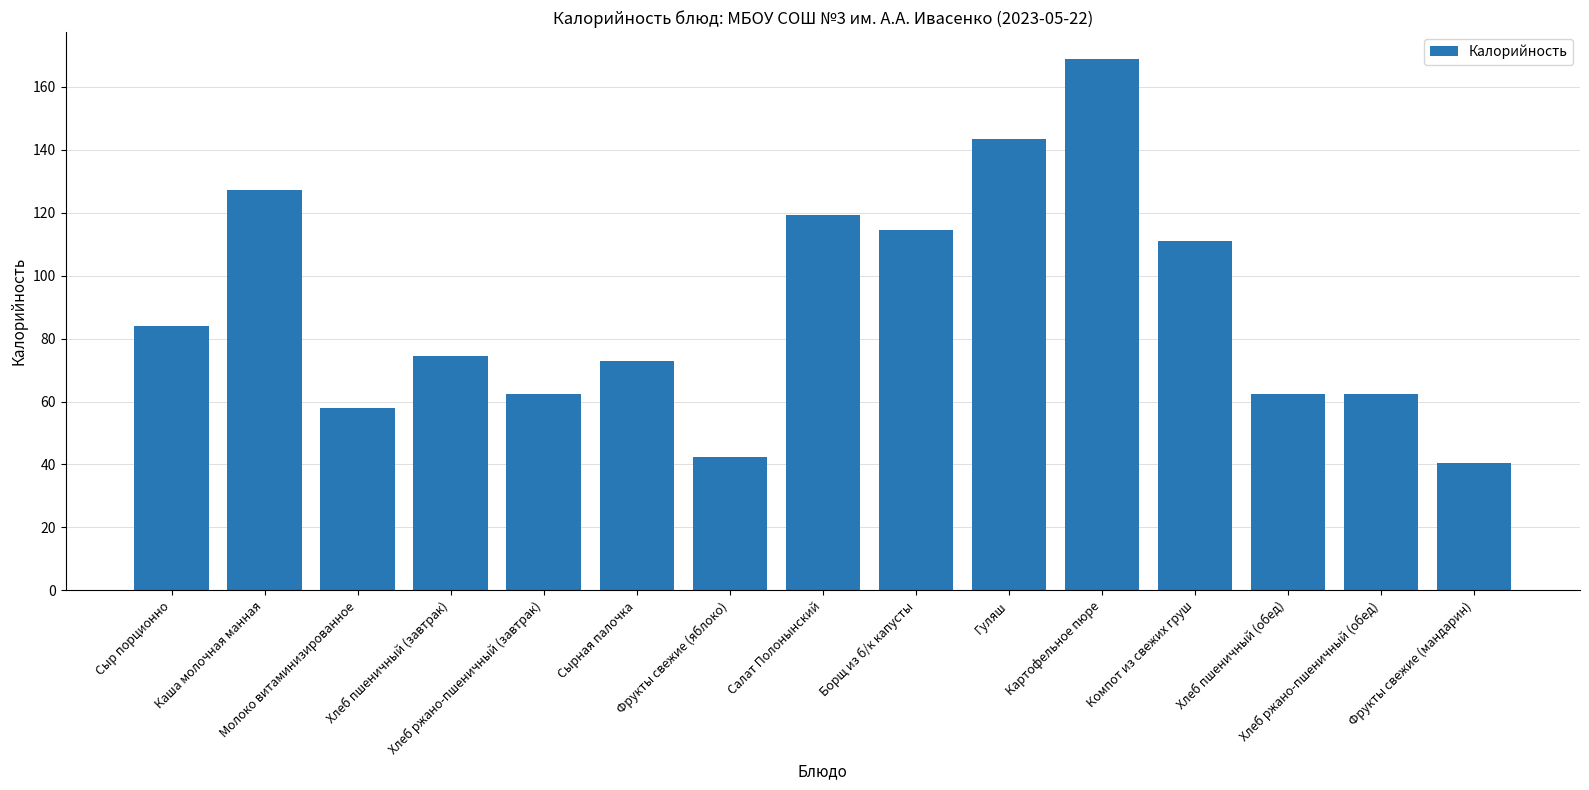

Approximately how many times larger is the value at Хлеб ржано-пшеничный (завтрак) compared to Хлеб ржано-пшеничный (обед)?

1.0